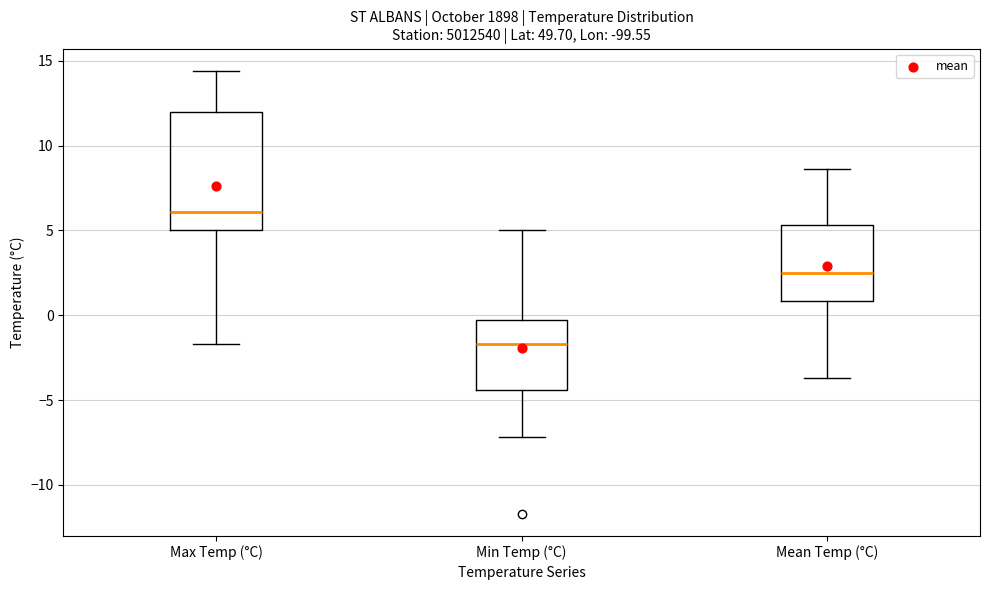

Reading left to right, read every box against the y-axis: the position of its median line, the range the box covers, and the ends of its whiskers. The values are not printed on the chart, so give them approximately, as read against the axis.

Max Temp (°C): median 6.0, box 5.0 to 12.0, whiskers -1.5 to 14.5
Min Temp (°C): median -1.5, box -4.5 to -0.5, whiskers -7.0 to 5.0
Mean Temp (°C): median 2.5, box 1.0 to 5.5, whiskers -3.5 to 8.5